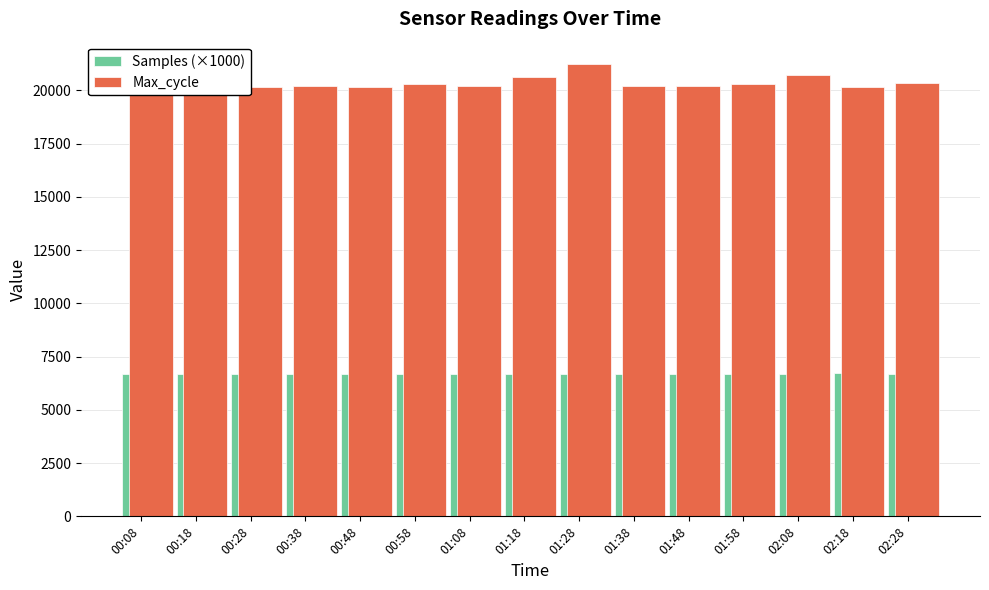

What is the label of the 2nd bar from the left?

00:18